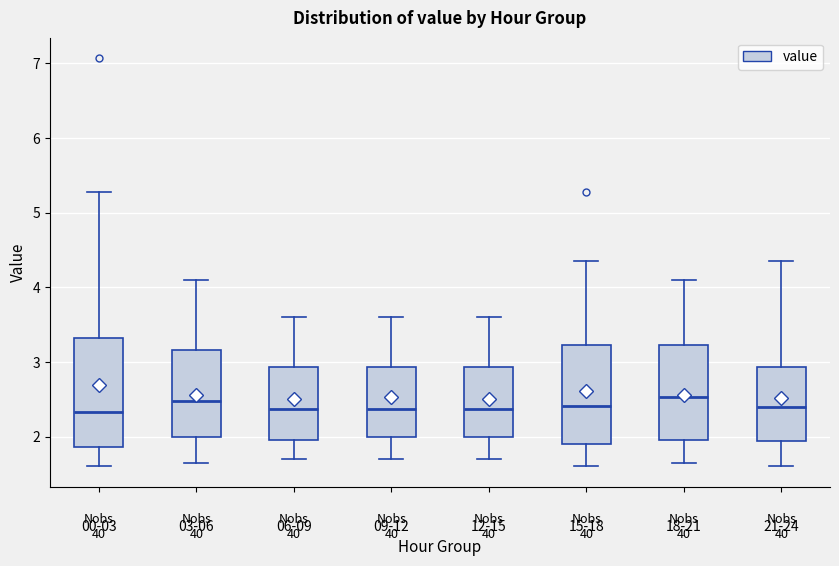

Which box is the tallest, from its lower edge to its upper edge?

00-03